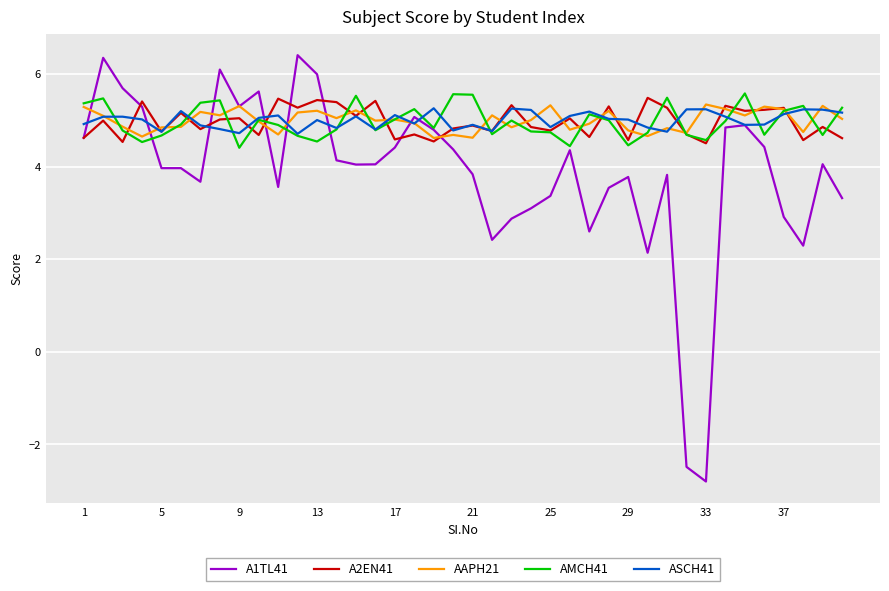

Which series has the widest spread of values?

A1TL41